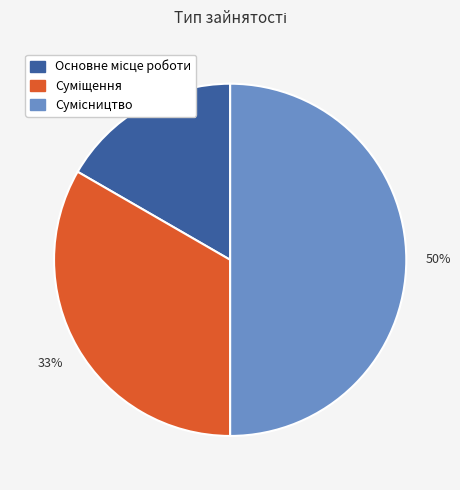

To the nearest percent, what is the average slice percentage?

33%